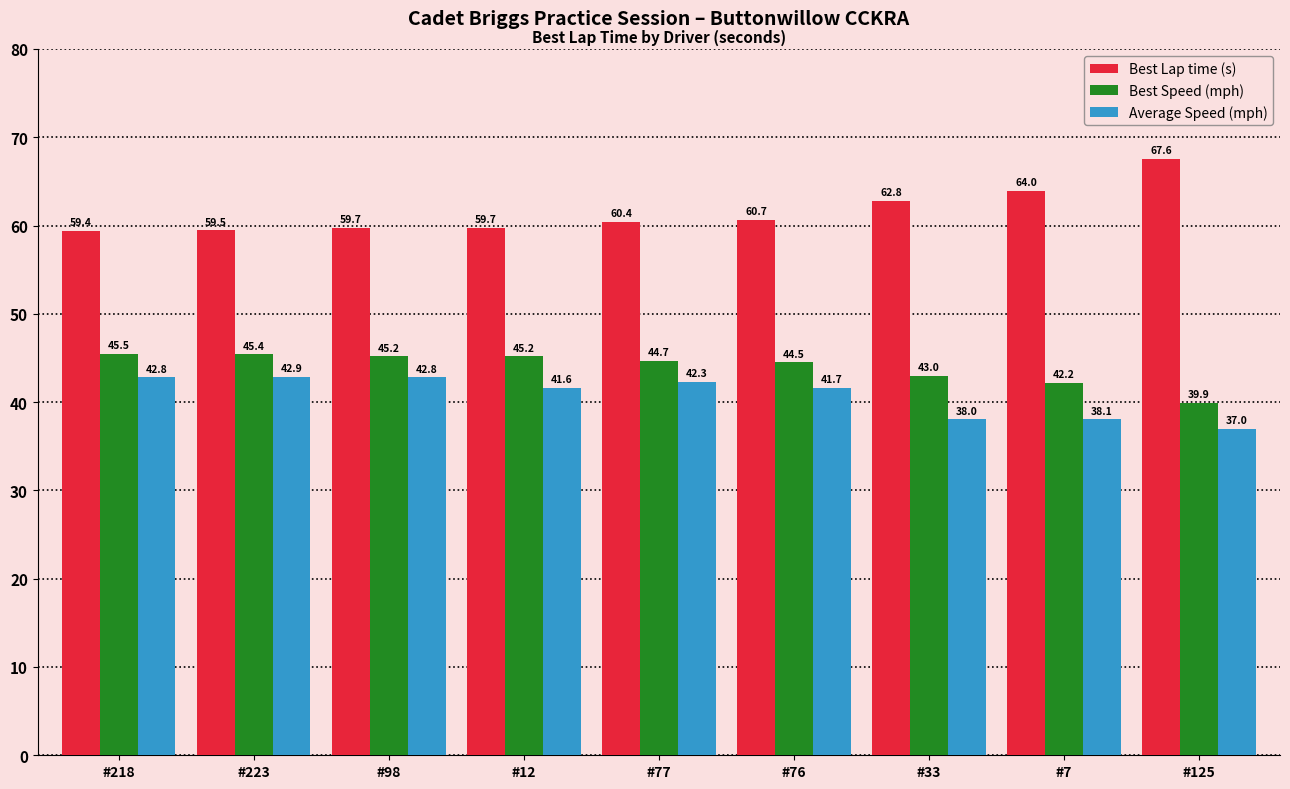

What is the value of the Best Speed (mph) bar at the 9th from the left?

39.9